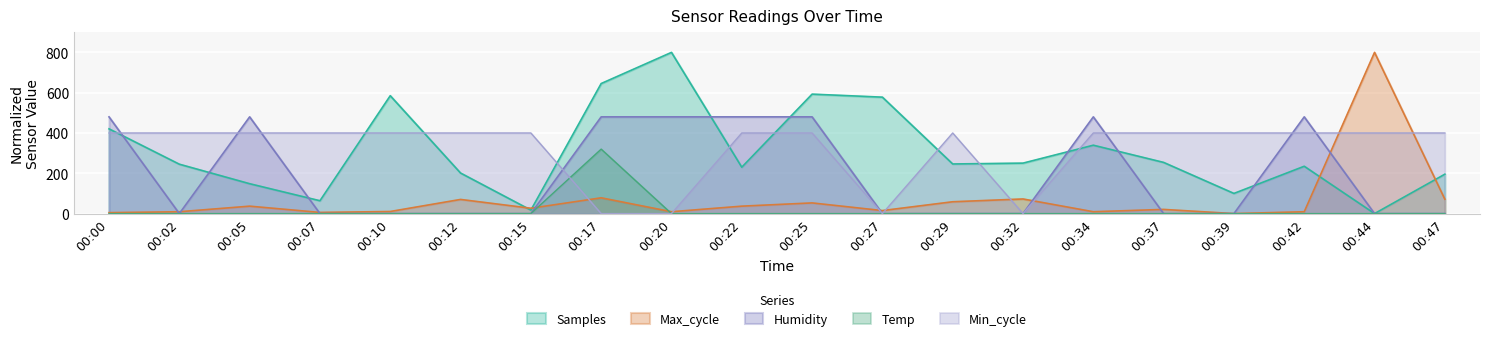

Where is the first local maximum for Humidity?

00:05